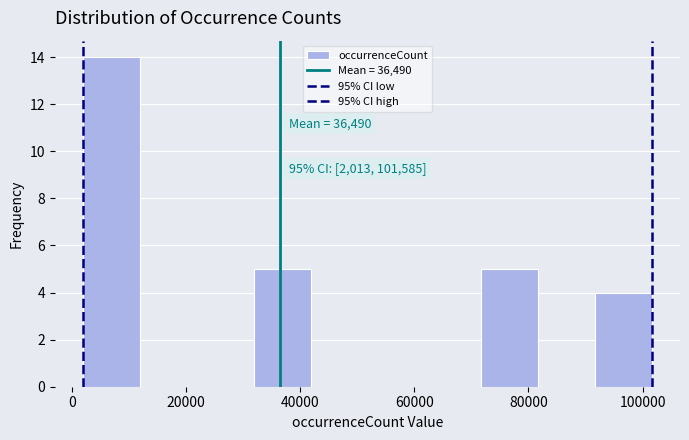

Which range on the x-axis has the tallest bar?

2000 to 12000